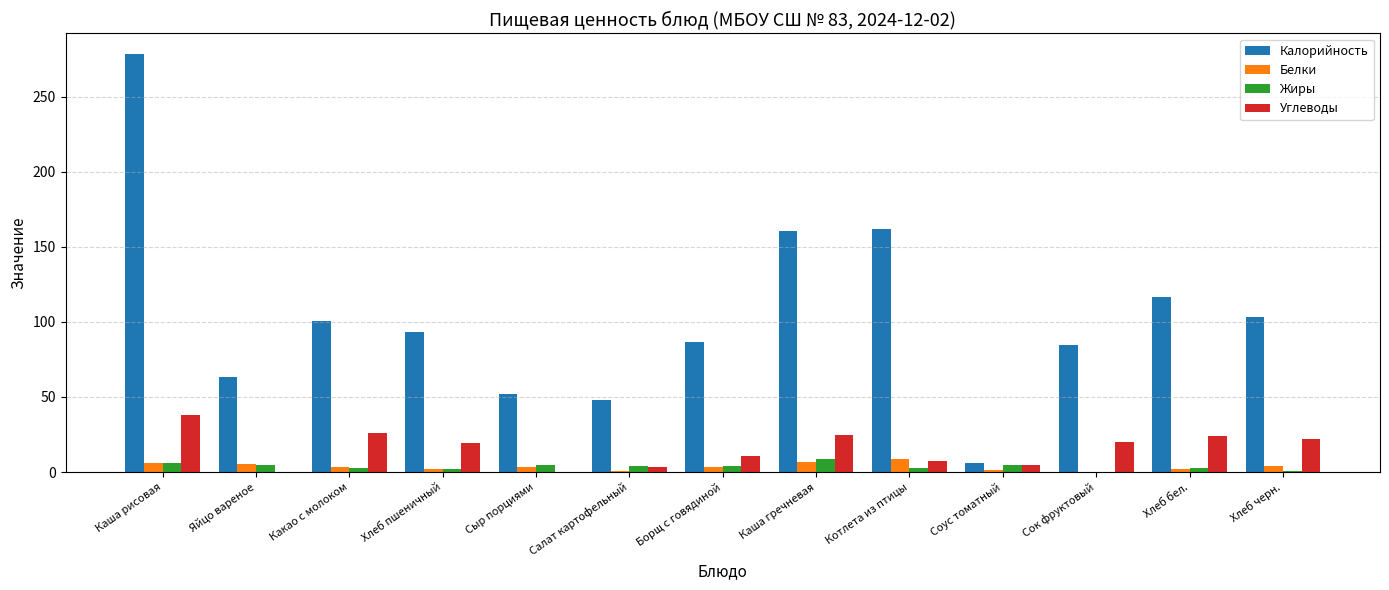

The Углеводы series shows 19.3 at Хлеб пшеничный. True or false?

True